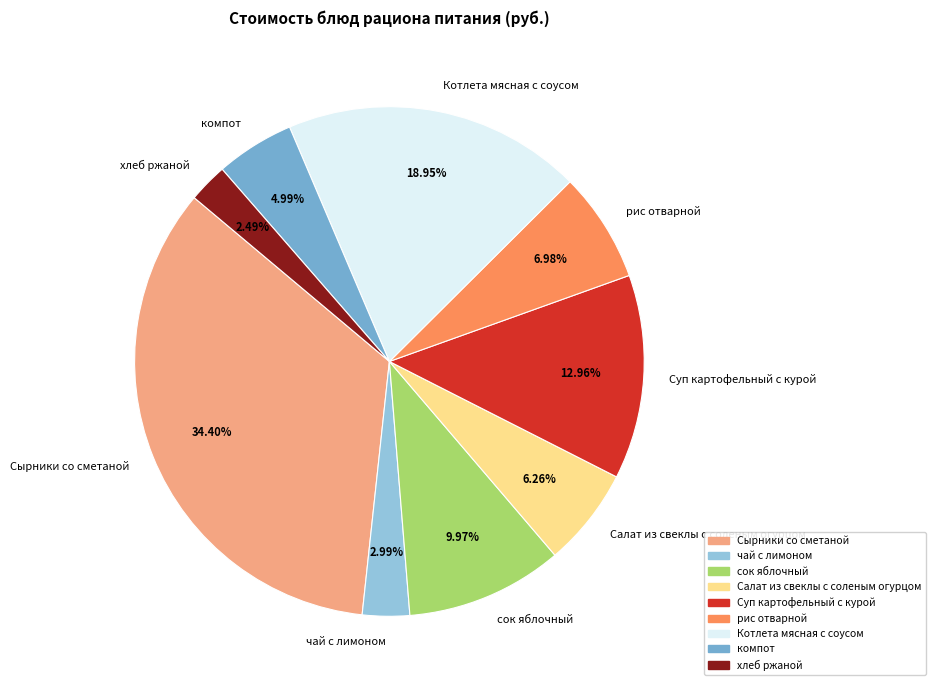

Which has a higher value, Суп картофельный с курой or компот?

Суп картофельный с курой